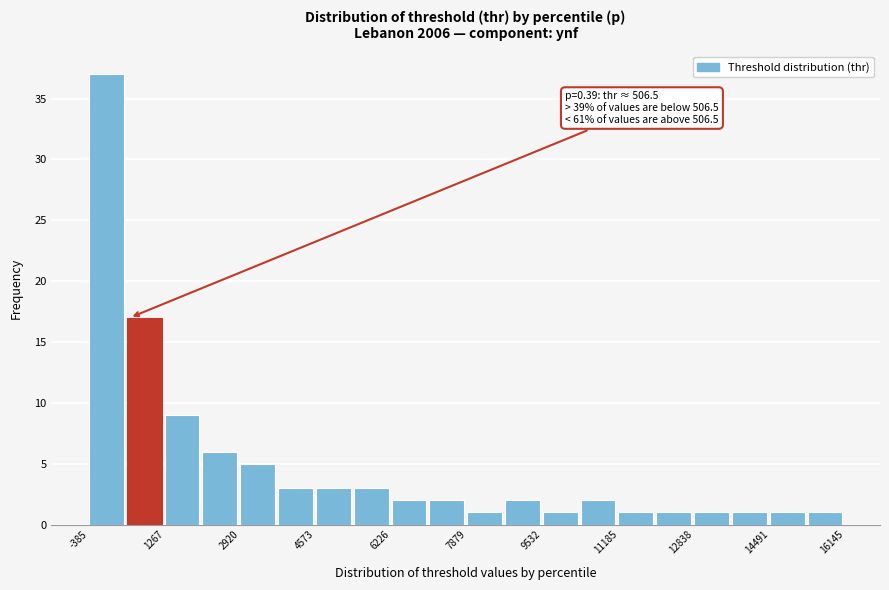

Which range on the x-axis has the tallest bar?

-400 to 400